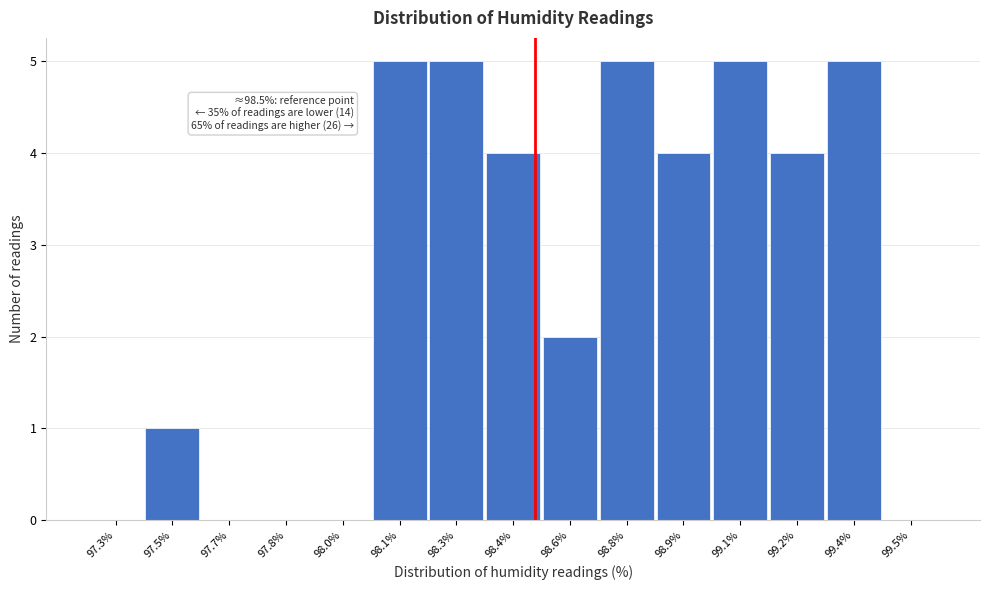

Reading left to right, list all the values displayed in this chart.

97.3%=0	97.5%=1	97.7%=0	97.8%=0	98.0%=0	98.1%=5	98.3%=5	98.4%=4	98.6%=2	98.8%=5	98.9%=4	99.1%=5	99.2%=4	99.4%=5	99.5%=0